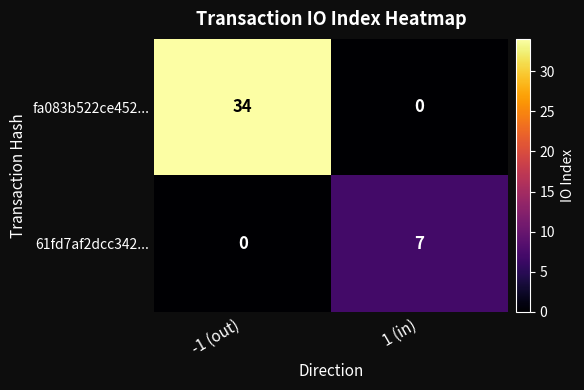

Rank the series at -1 (out) from lowest to highest value.

61fd7af2dcc342..., fa083b522ce452...